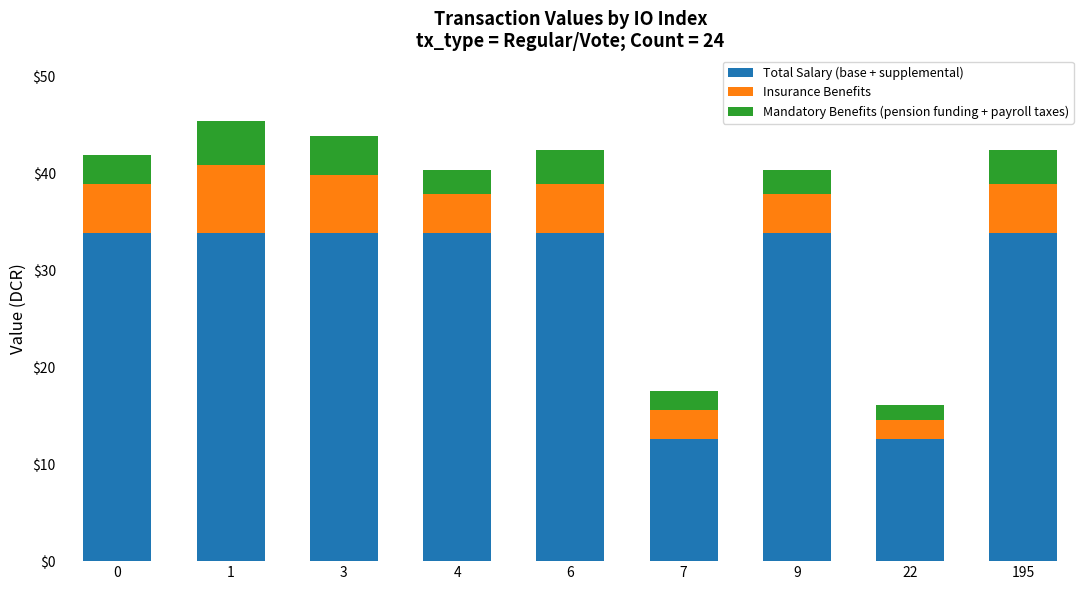

How many distinct data groups are displayed?

3